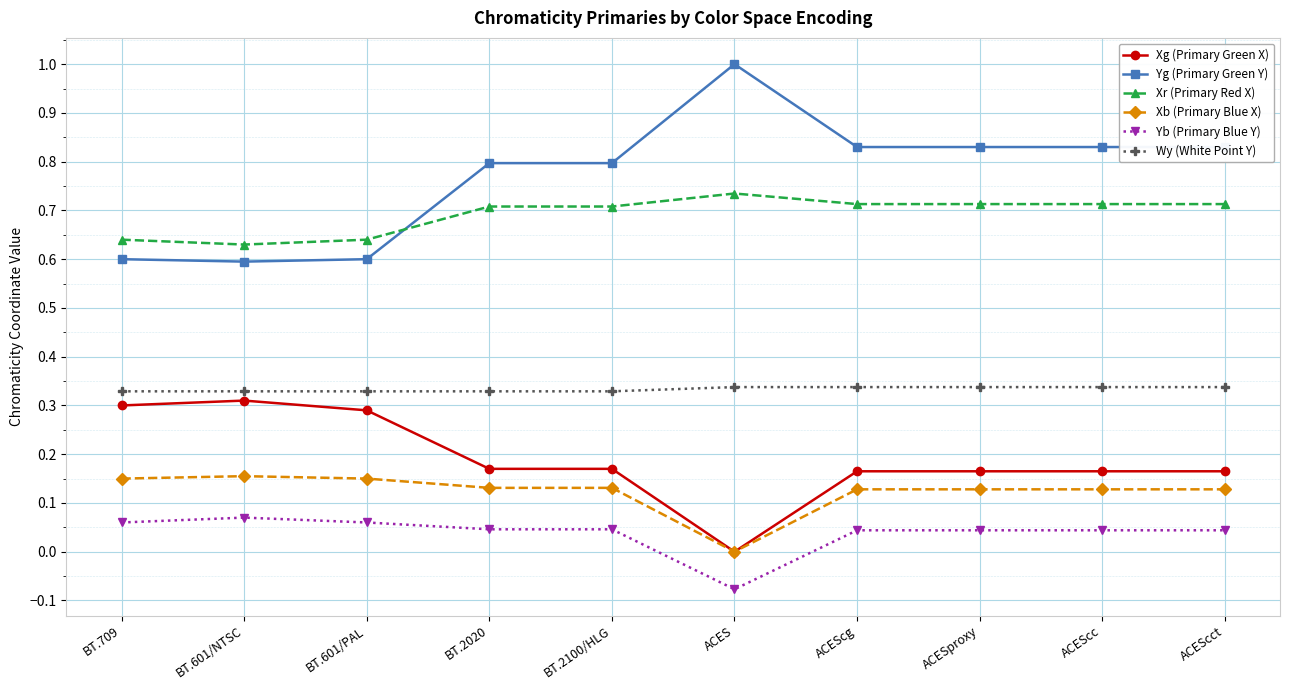

What is the label of the 8th point from the right?

BT.601/PAL